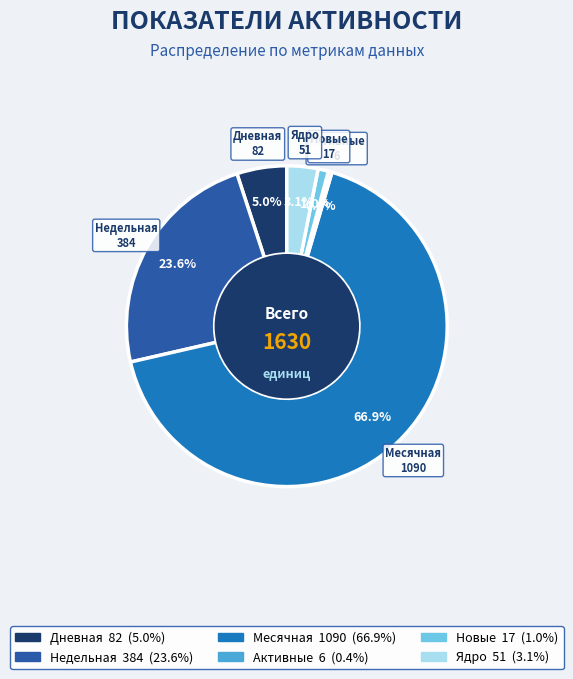

Which slice is the largest?

Месячная